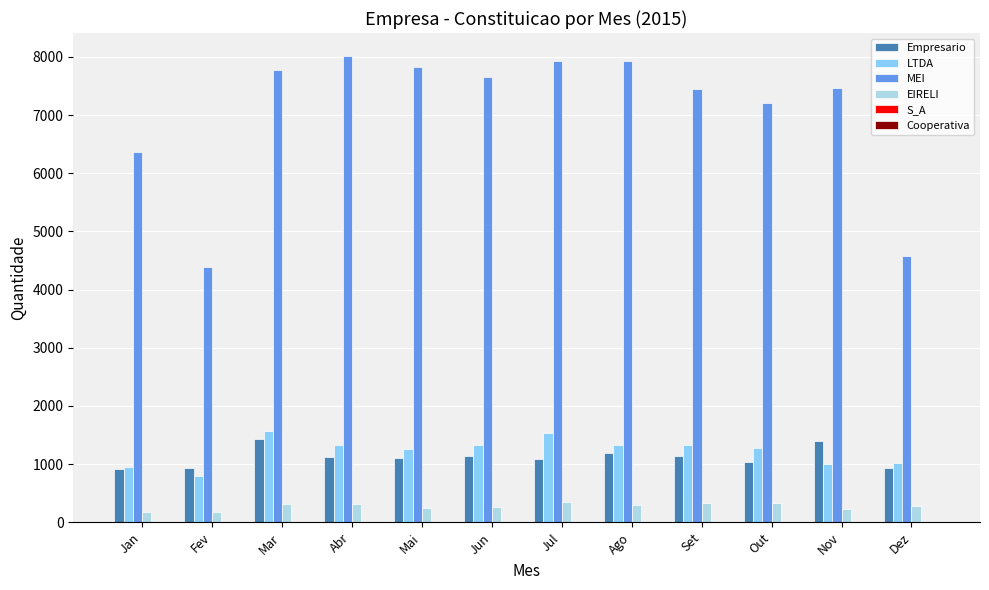

Are the bars horizontal?

No